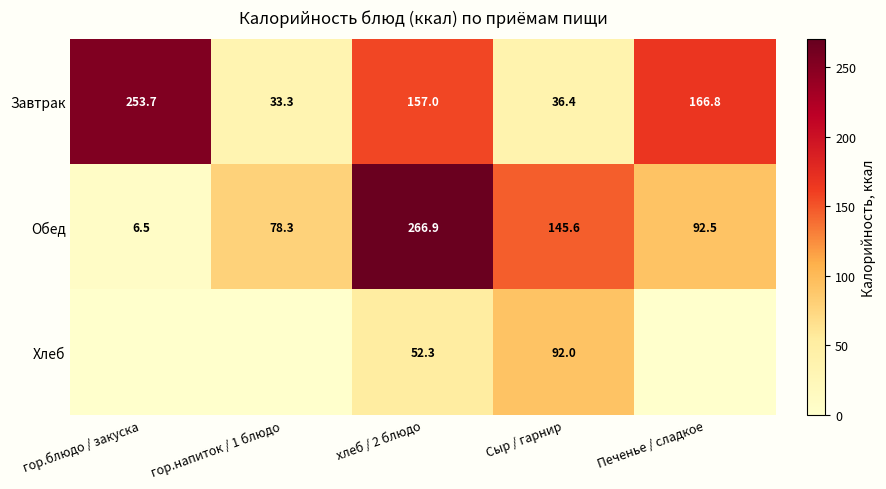

At which label does Завтрак reach its minimum?

гор.напиток / 1 блюдо